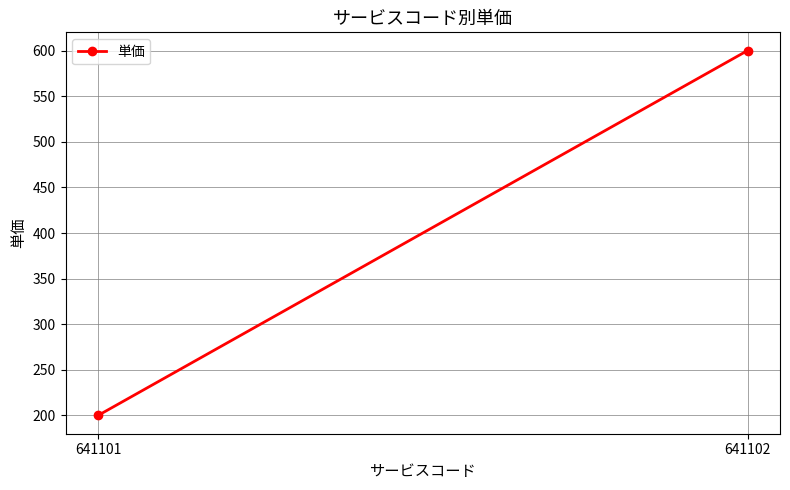

How many data points are less than 600?

1